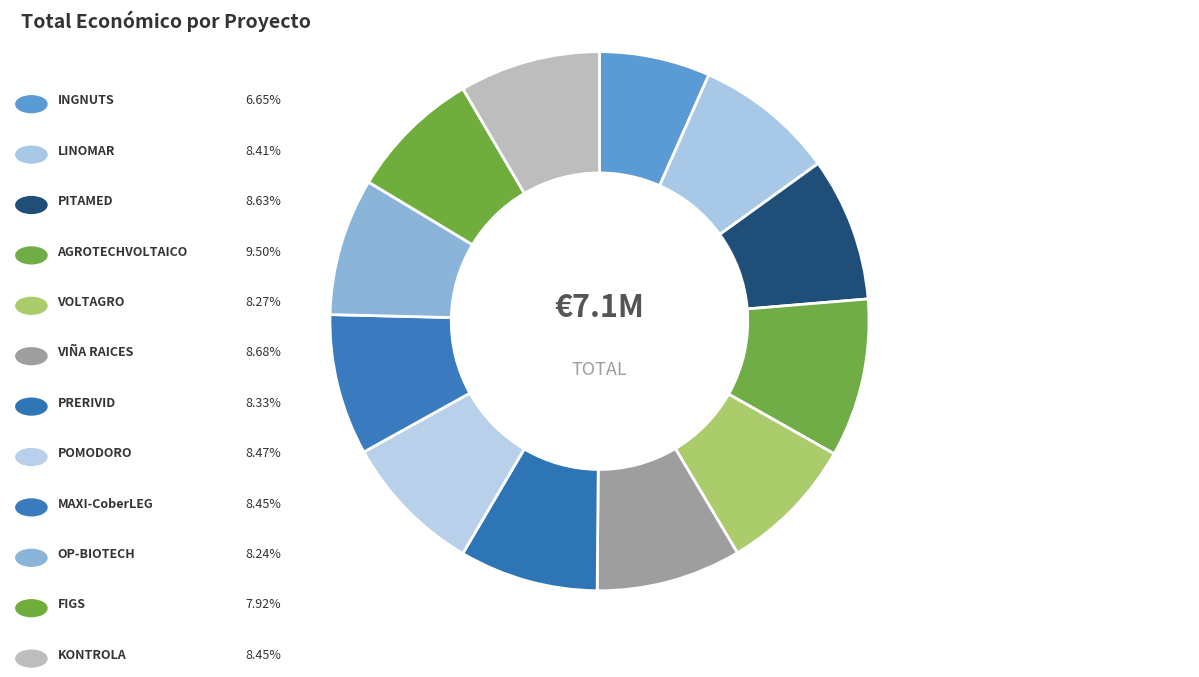

Which category has the biggest portion of the pie?

AGROTECHVOLTAICO